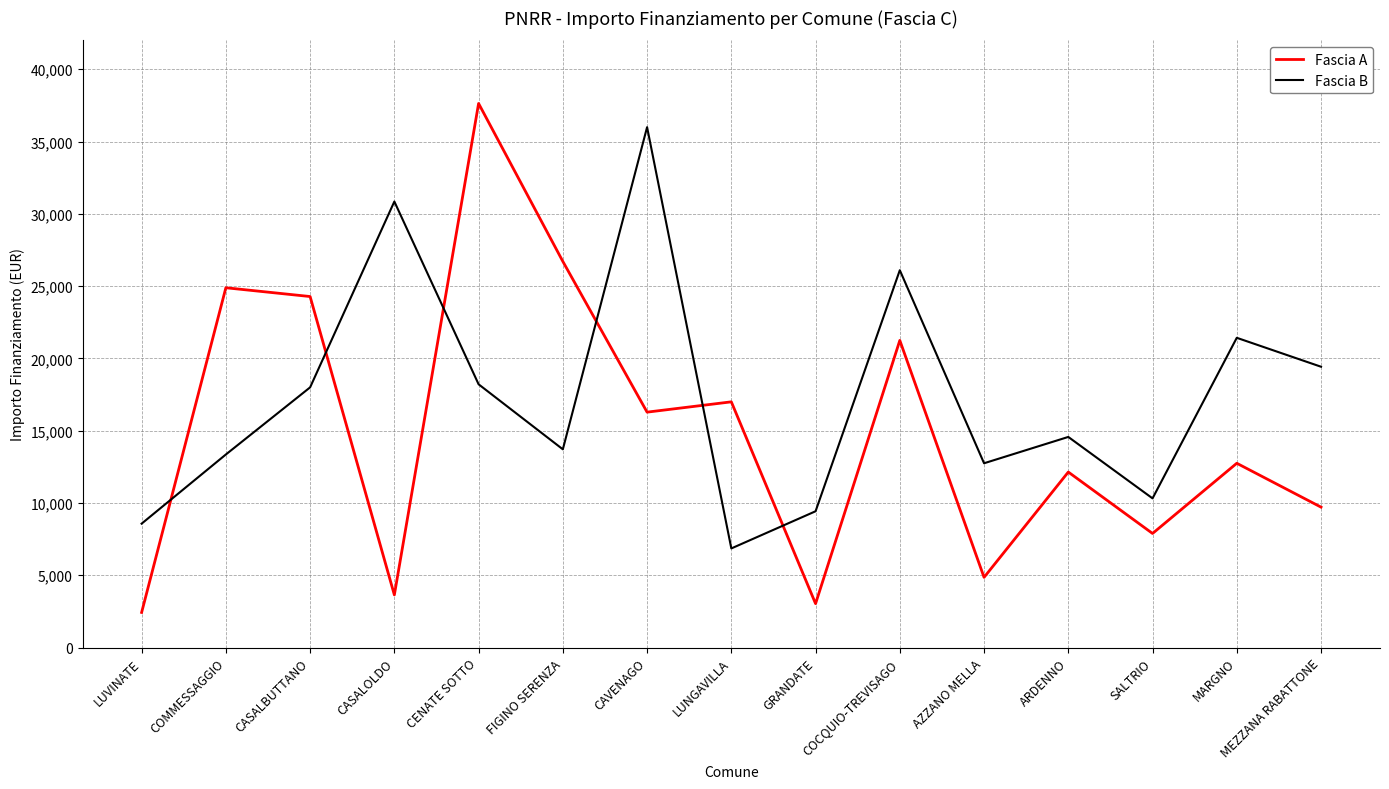

Is the value of Fascia A at MEZZANA RABATTONE greater than the value of Fascia B at MEZZANA RABATTONE?

No